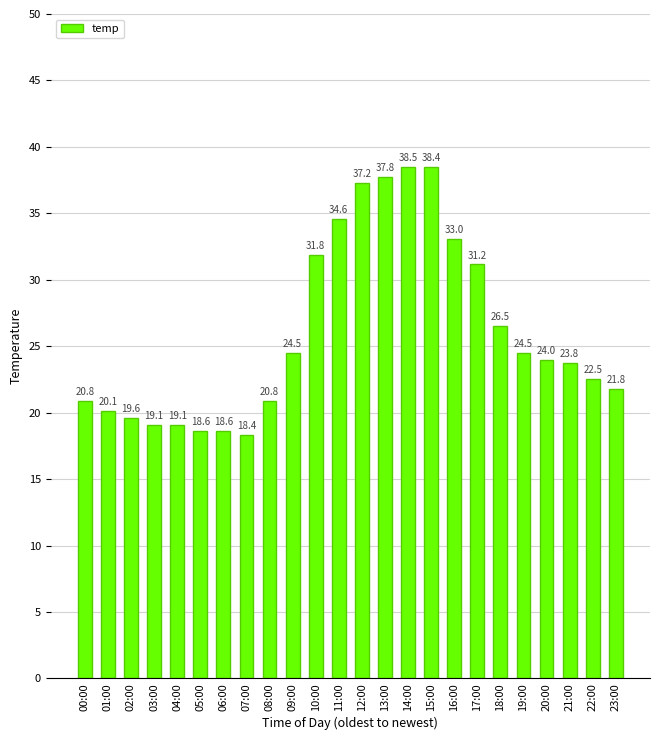

What is the sum of the values at 18:00 and 23:00?

48.3